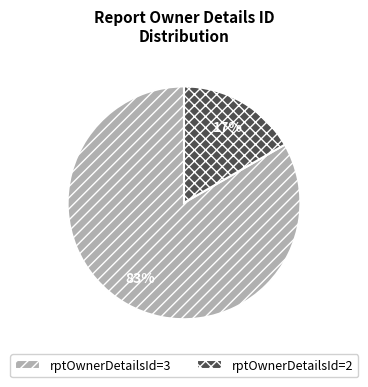

How many slices are in this pie chart?

2